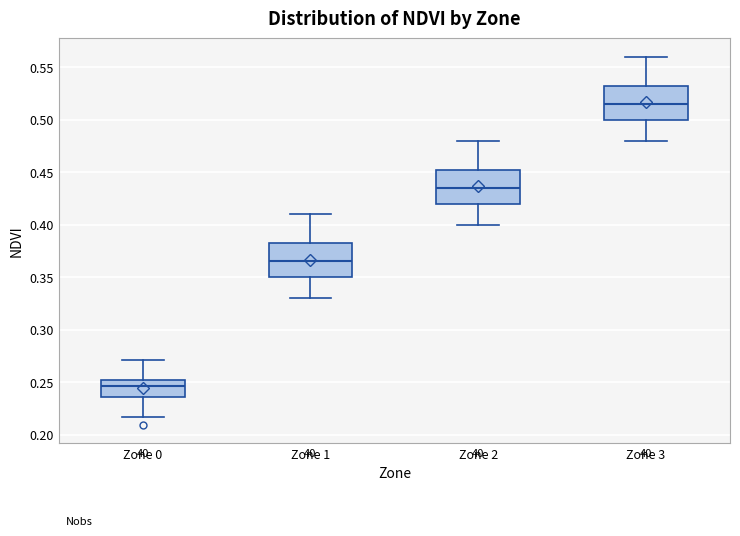

Where does the median line of the box for Zone 3 sit on the y-axis? The values are not printed on the chart, so give them approximately, as read against the axis.

0.515